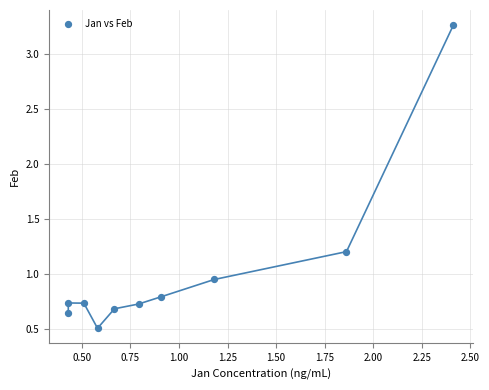

What is the range of X values (max minus min)?

2.0